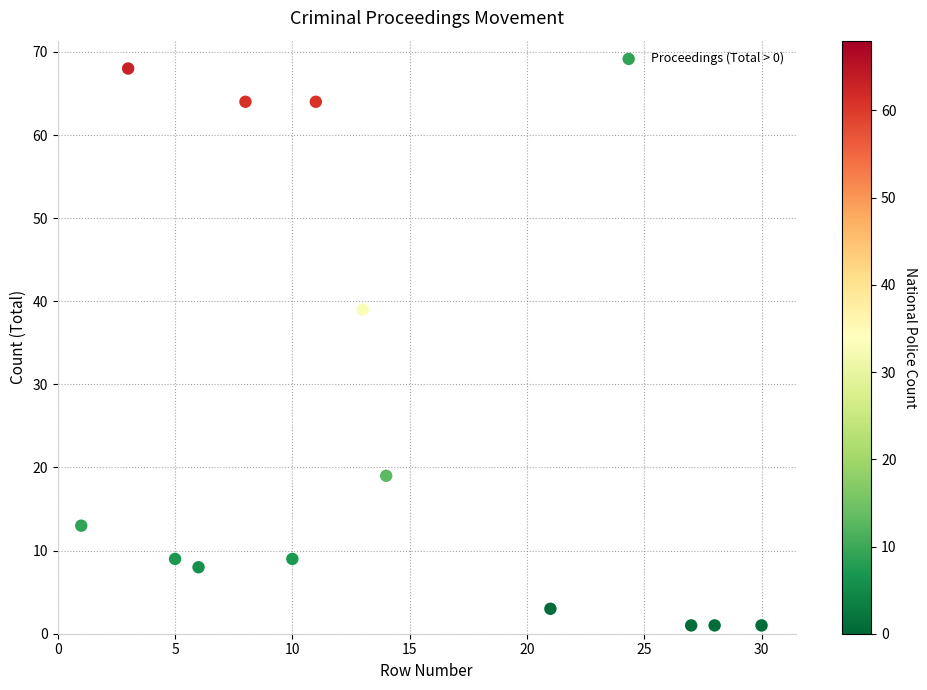

What is the range of Y values (max minus min)?

67